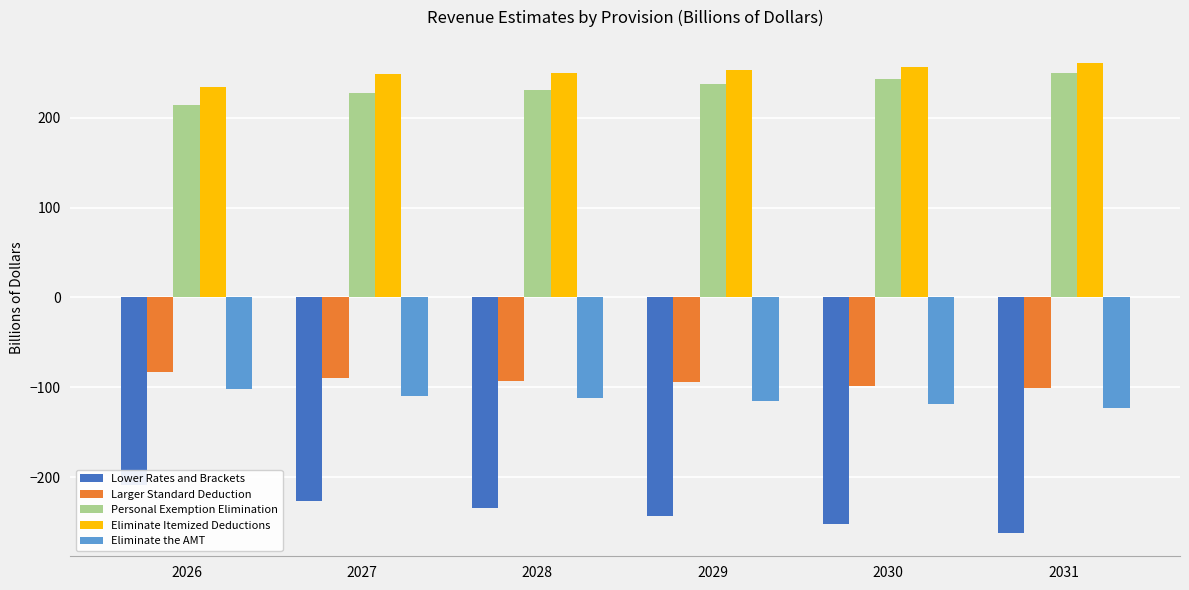

The Eliminate Itemized Deductions series shows 260.6 at 2031. True or false?

True